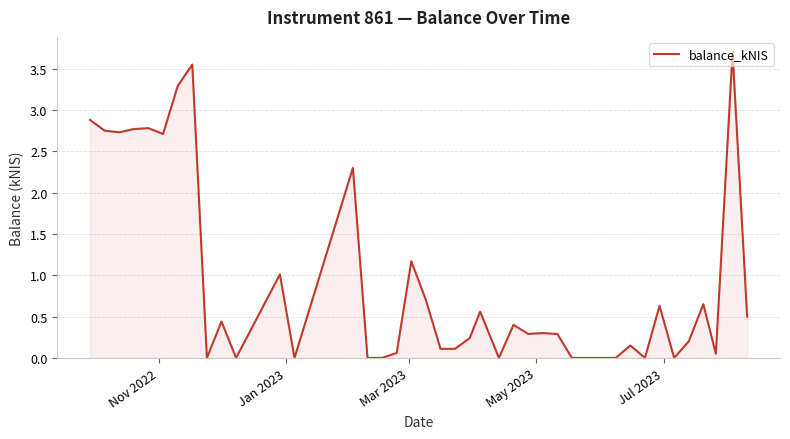

What is the maximum value shown in the chart?

3.7